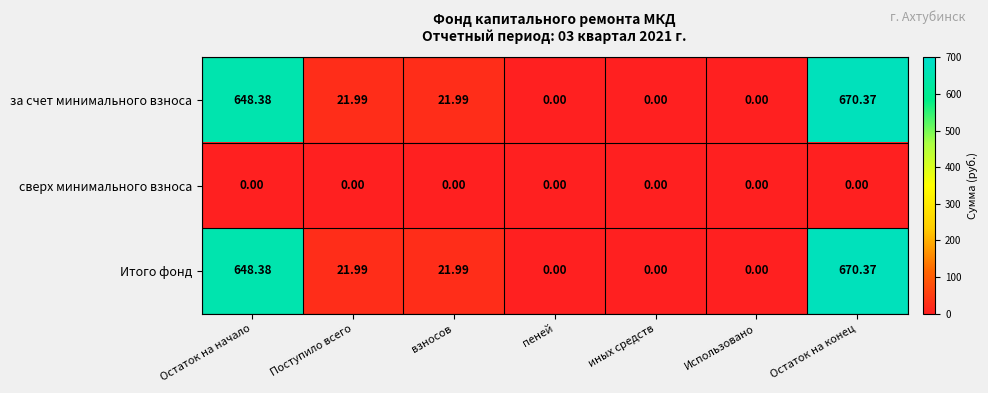

What is the spread (max minus min) of values at Остаток на конец?

670.4